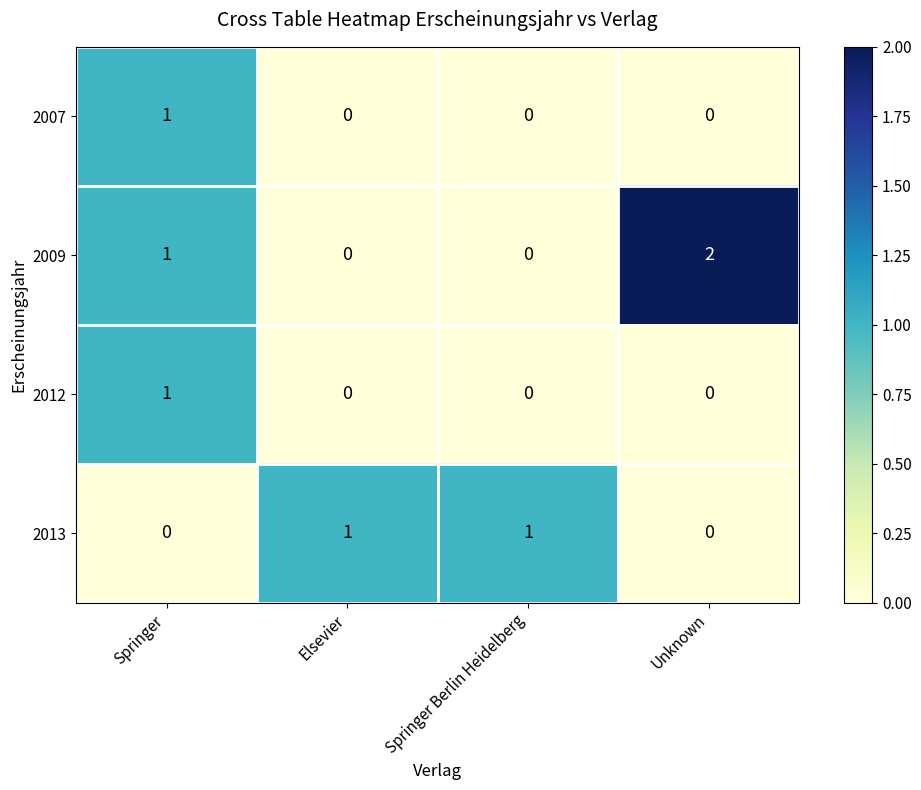

Which series has the largest range (max minus min)?

2009